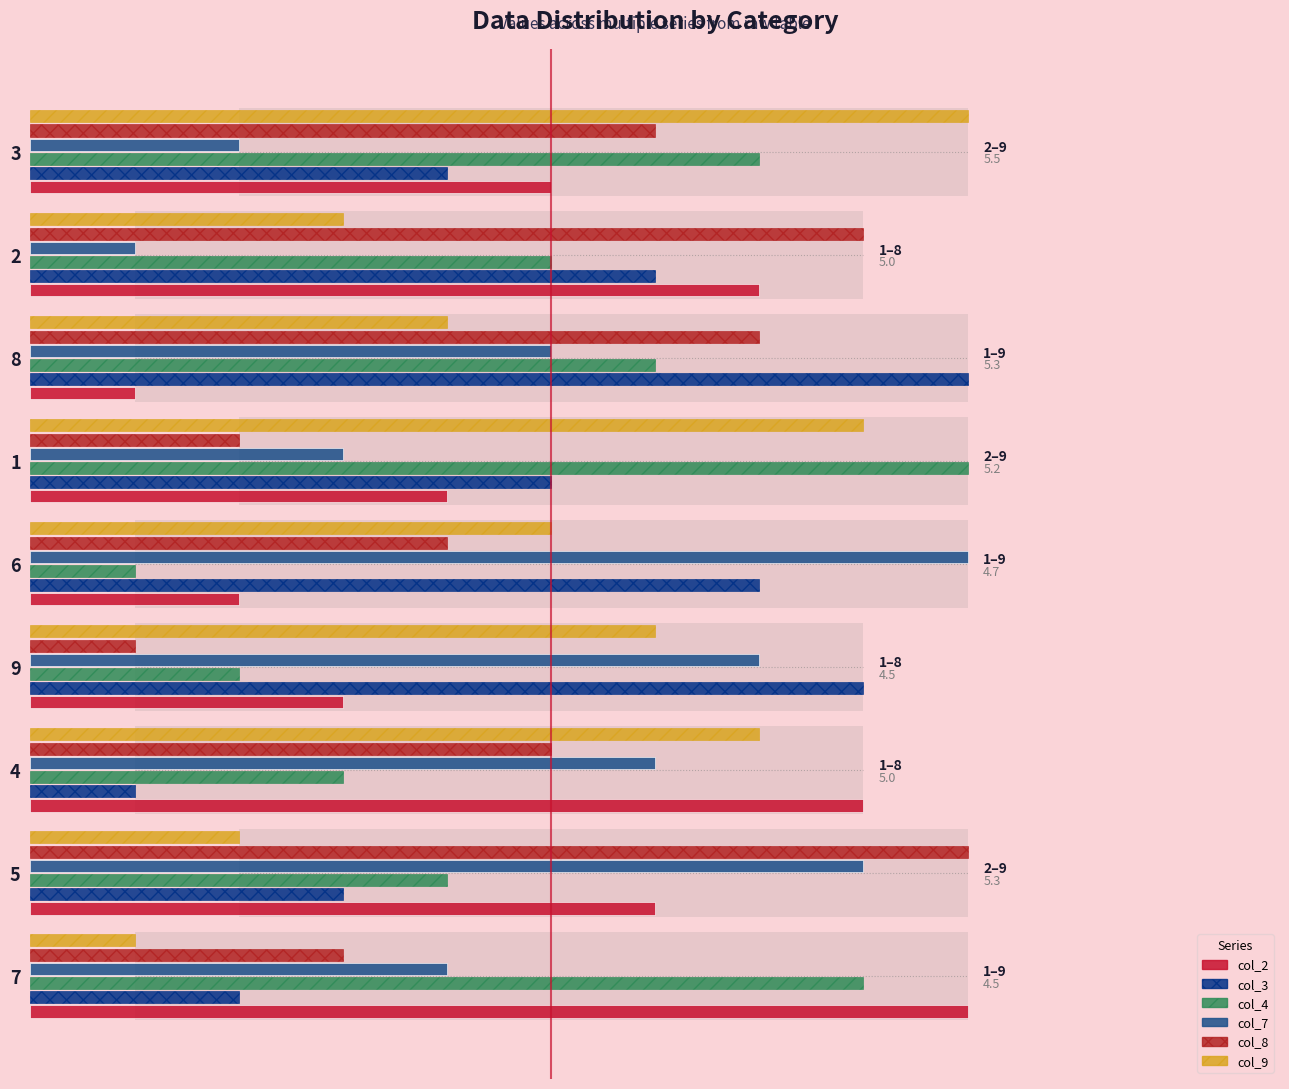

List the series in order of their peak value, highest first.

col_2, col_3, col_4, col_7, col_8, col_9